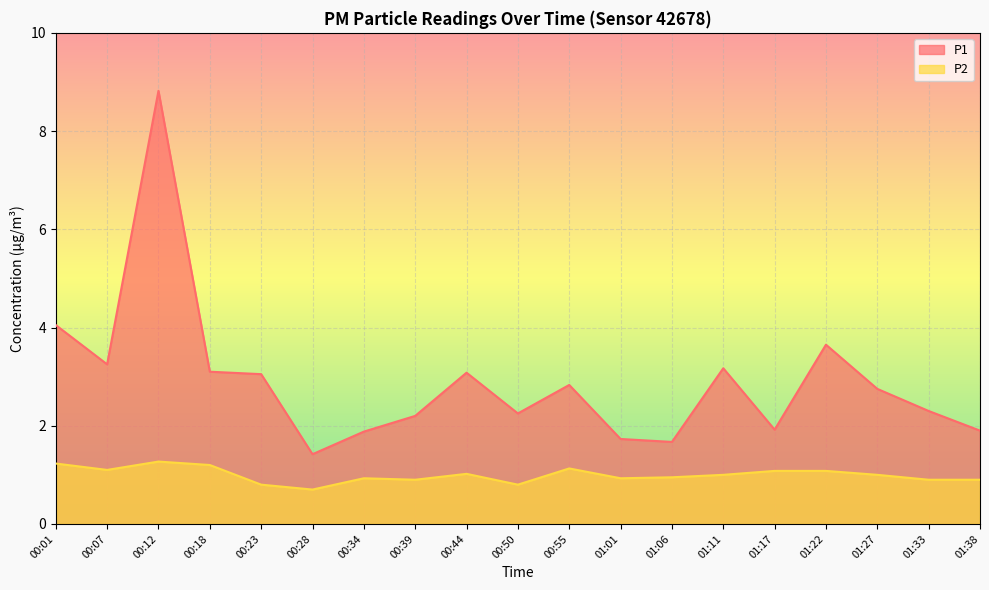

What position from the right is 00:07?

18